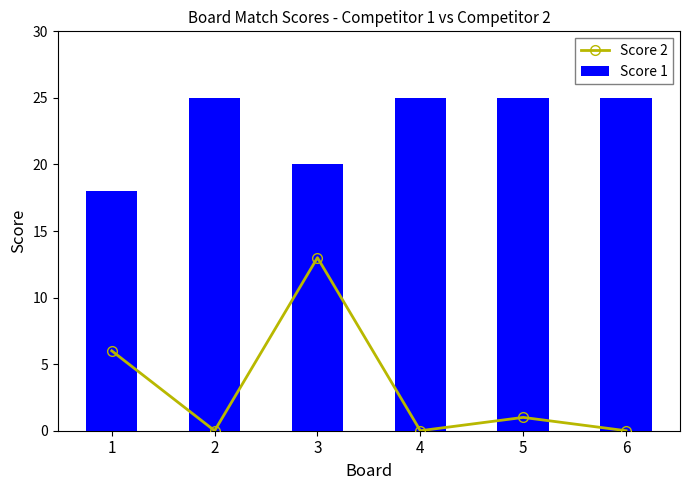

At which label does Score 1 reach its peak?

2